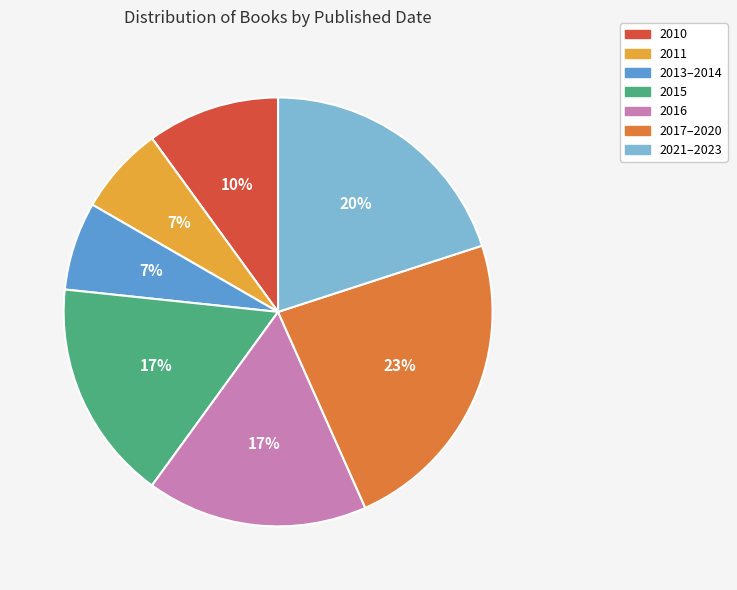

Which slice is the largest?

2017–2020